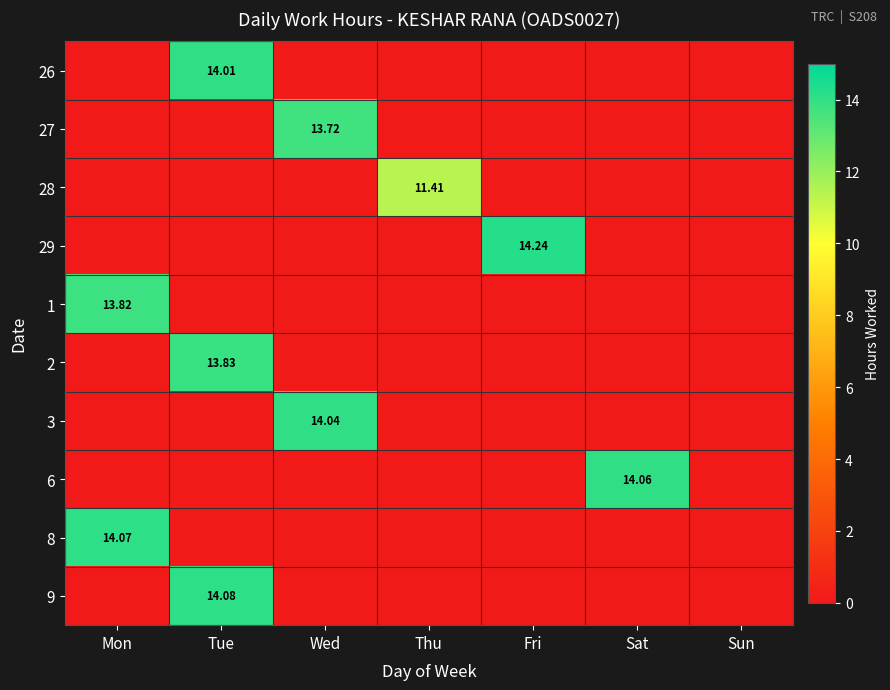

At which category is the sum across all series the highest?

Tue